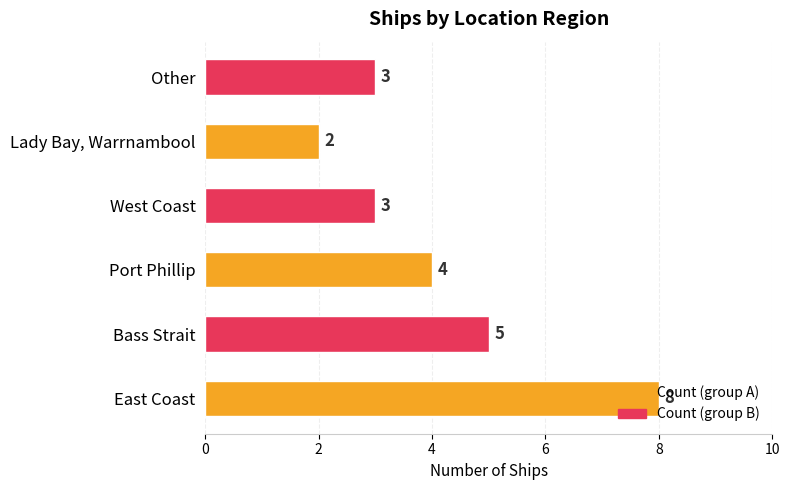

What is the sum of all values?

25